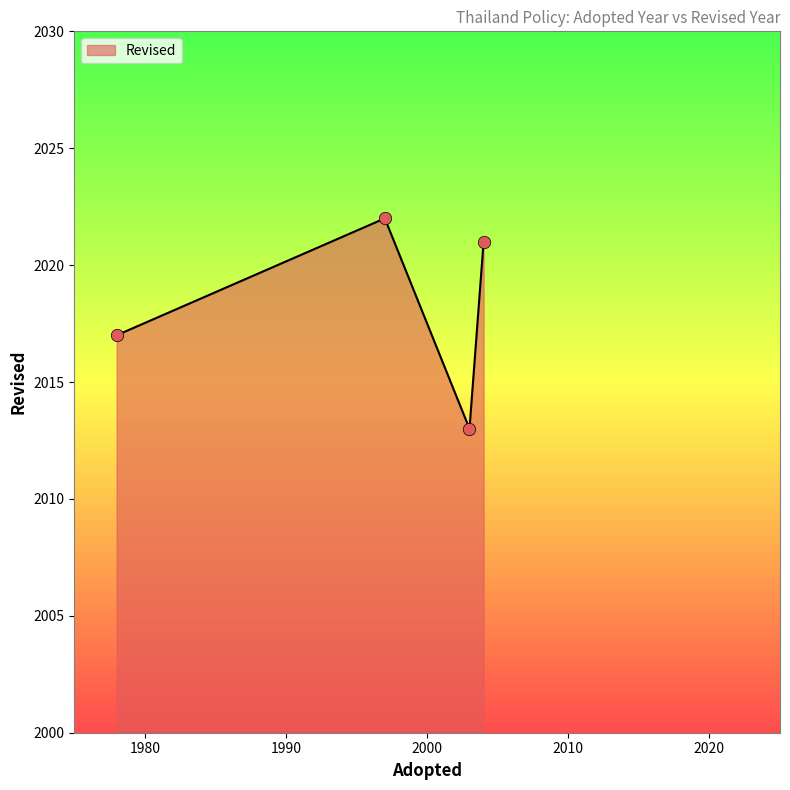

True or false: there are more than 1 points higher than both neighbors.

False